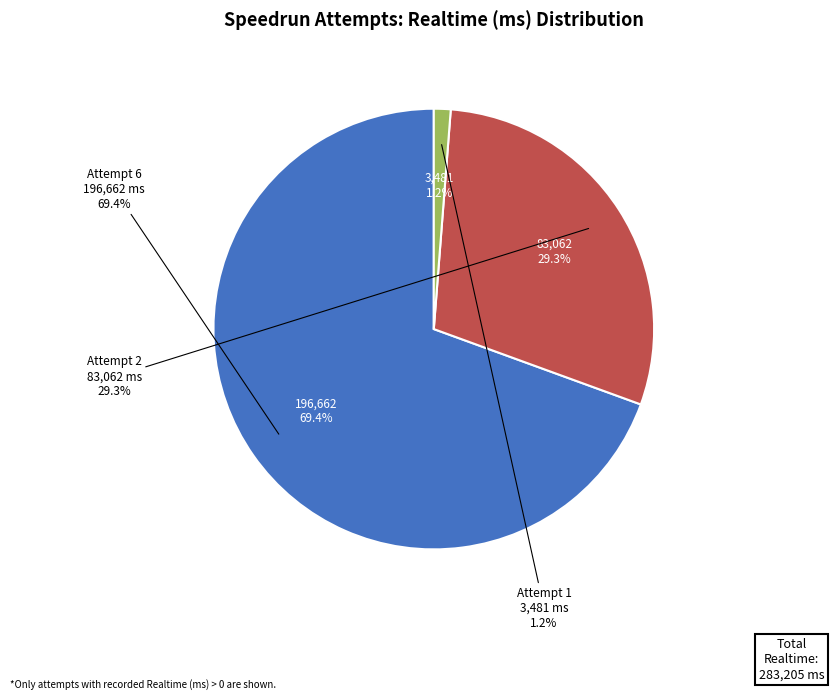

What percentage is the Attempt 2 slice, to the nearest percent?

29%